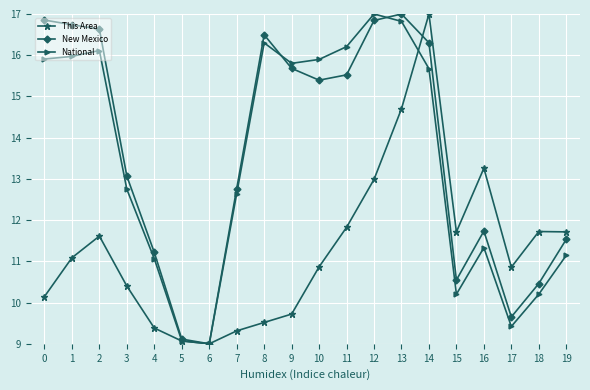

What value does the This Area series have at 12?

13.0